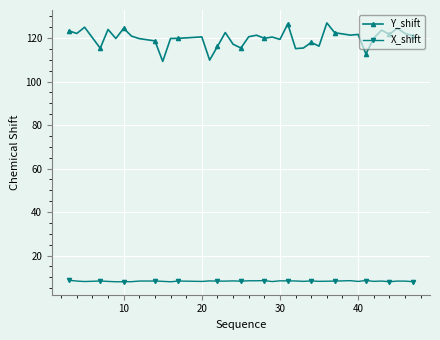

What is the lowest value of the X_shift series?

7.9